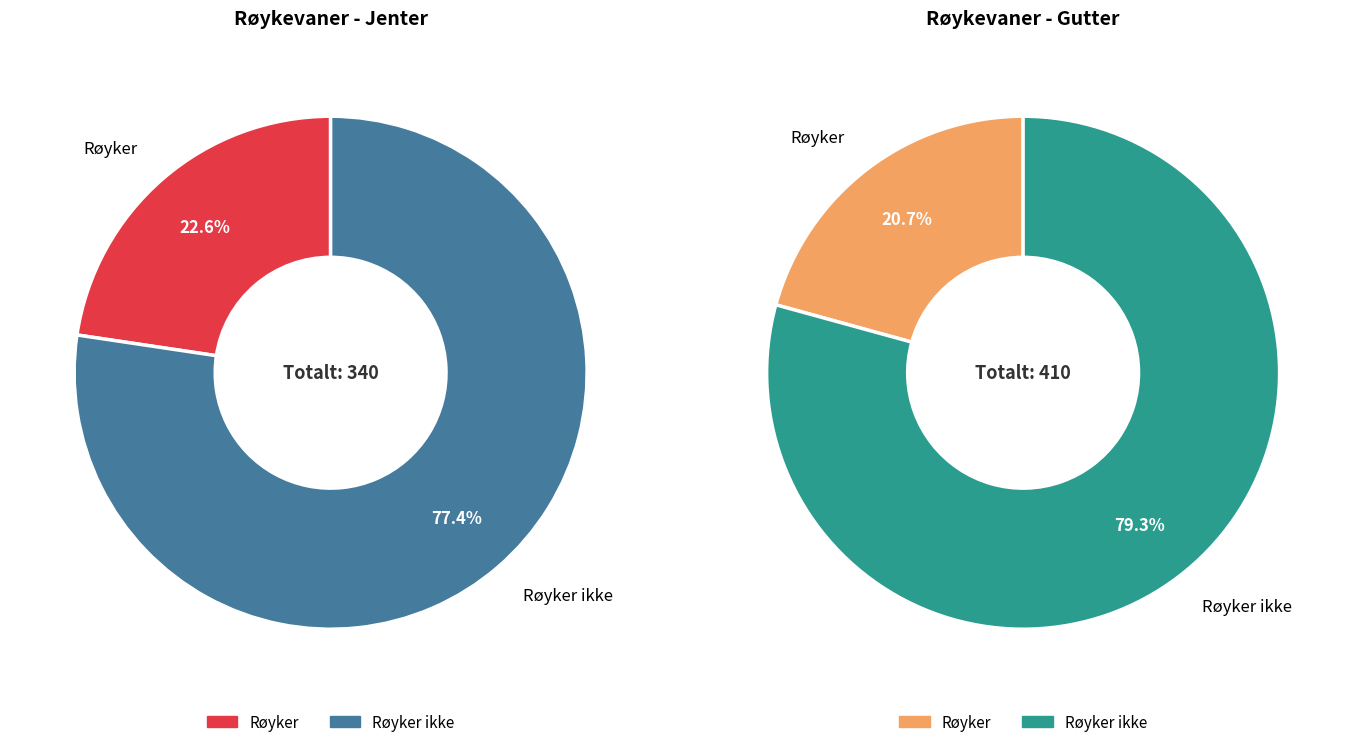

To the nearest percent, what is the difference between the Røyker and Røyker ikke slice percentages?

55%